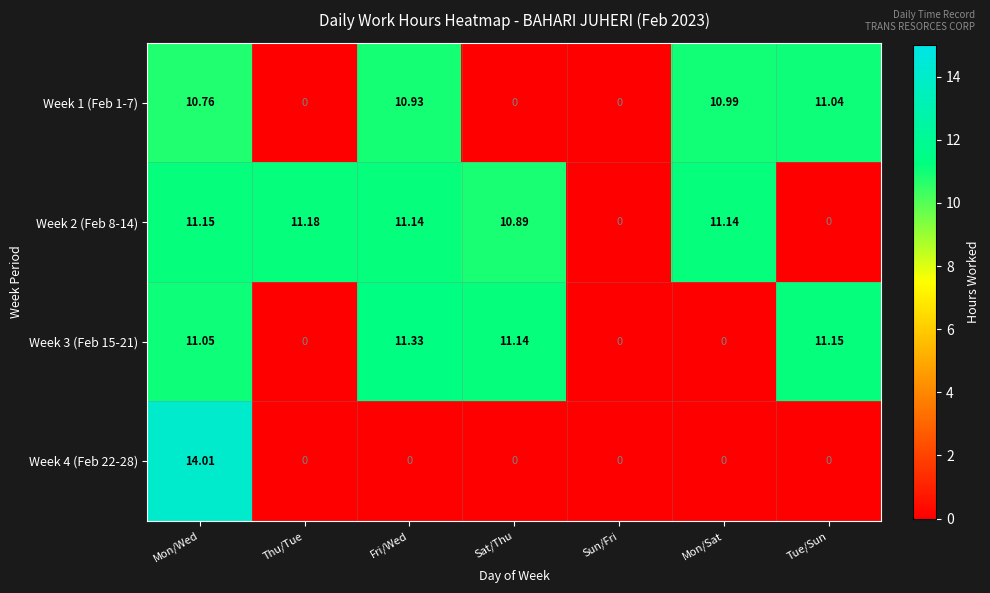

At which category is the sum across all series the highest?

Mon/Wed